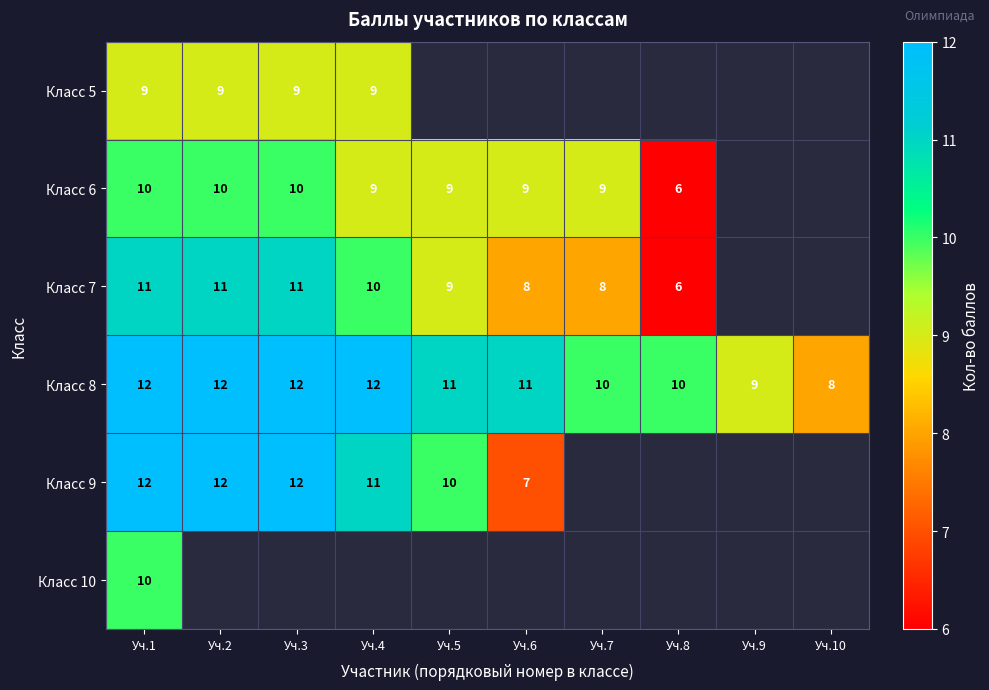

What is the minimum value for Класс 8?

8